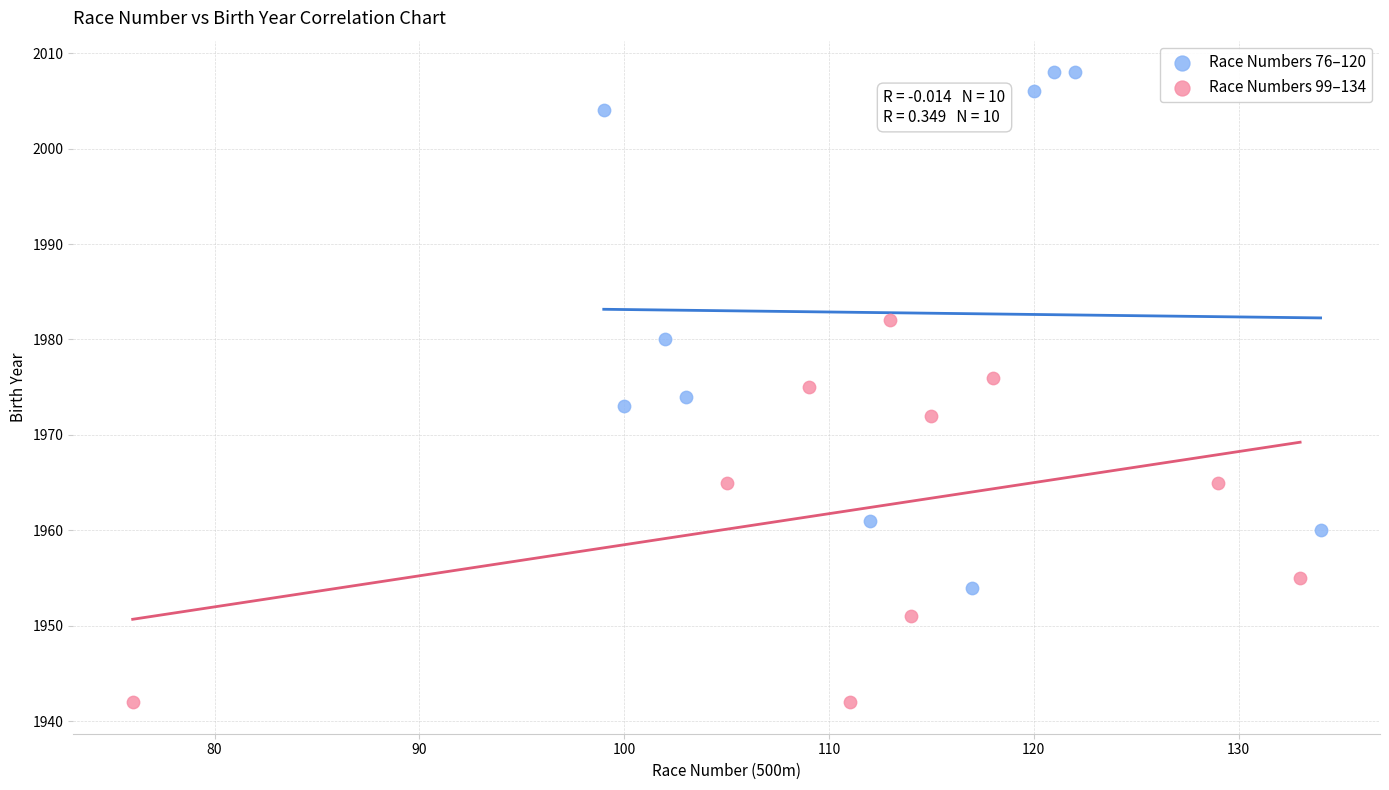

Which series contains the lowest Y value?

Race Numbers 99–134